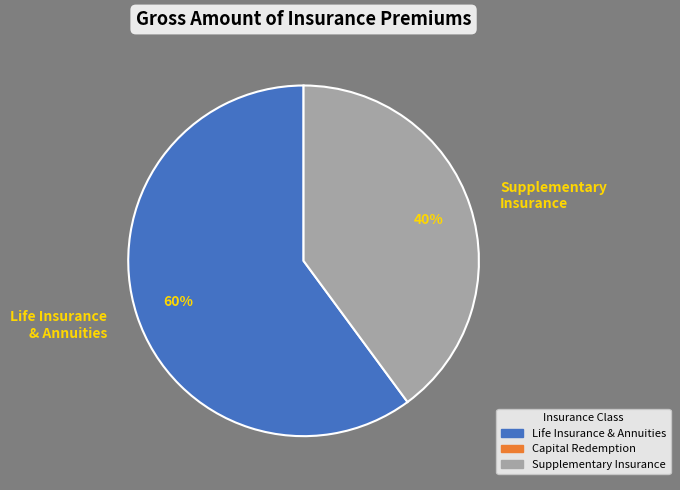

Does Life Insurance & Annuities account for over 50% of the chart?

Yes